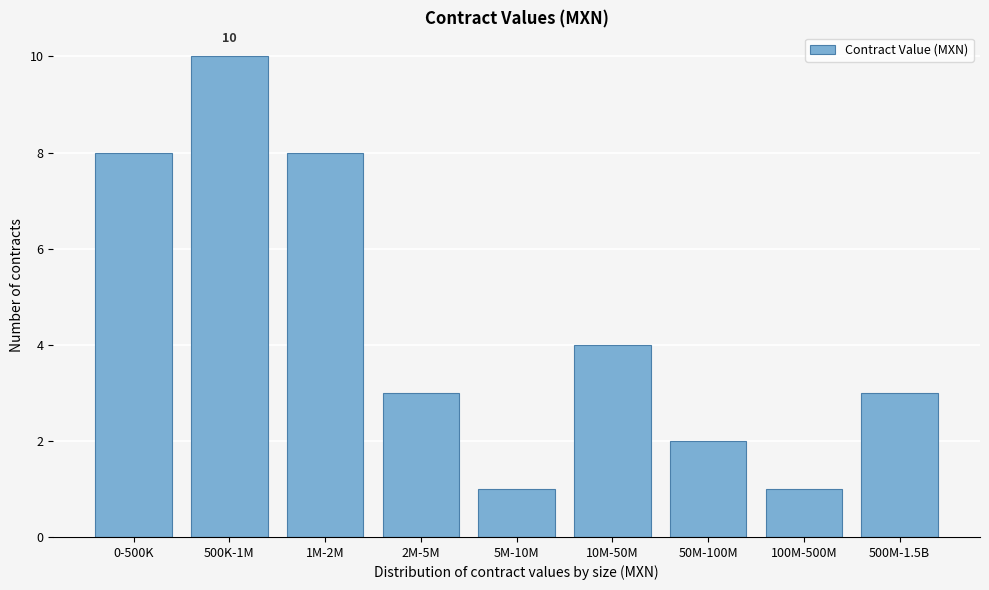

Reading left to right, what are all the values shown in this chart?

8	10	8	3	1	4	2	1	3